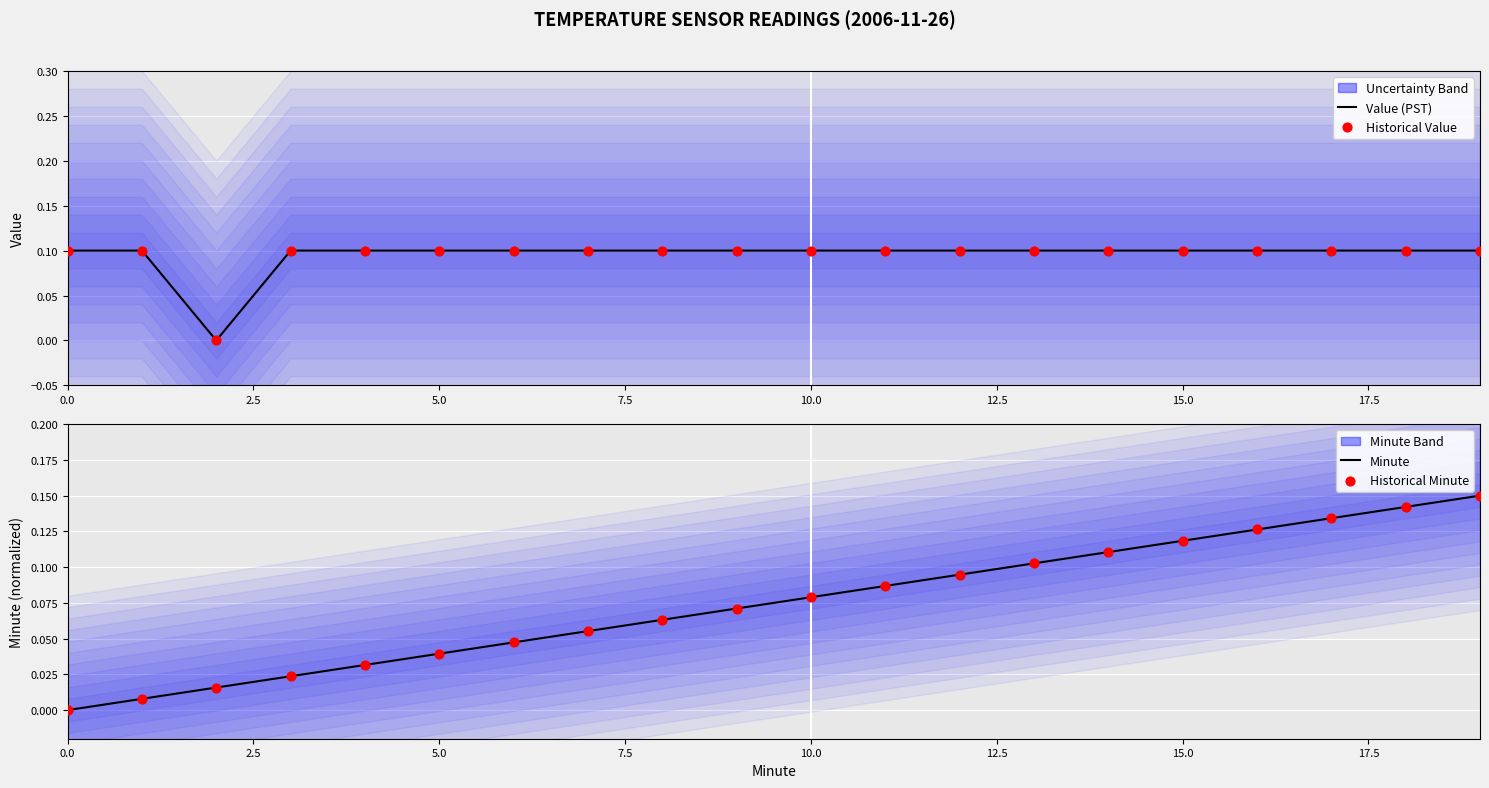

Which series has the widest spread of Y values?

Minute